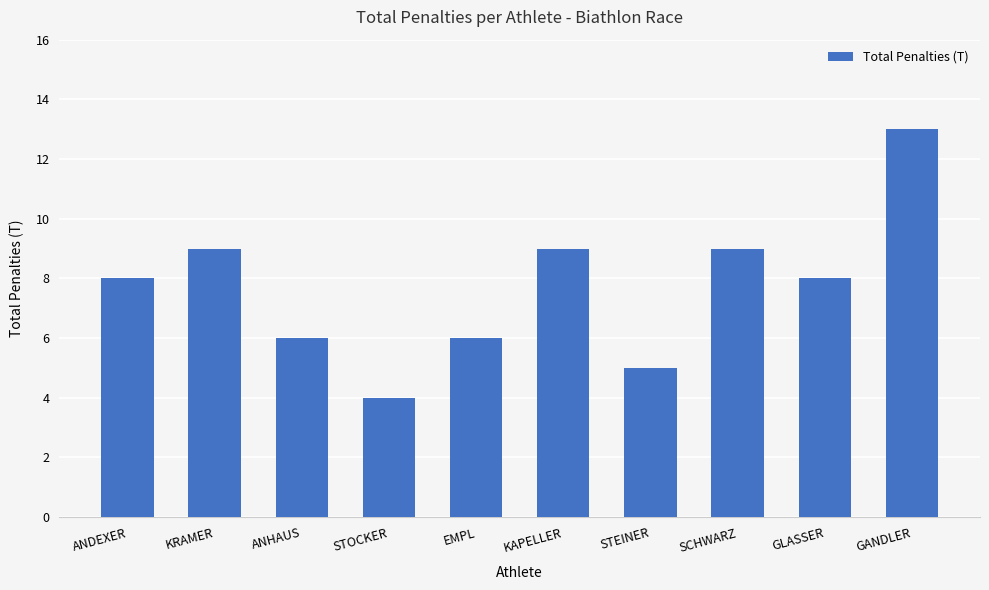

What is the average value?

8